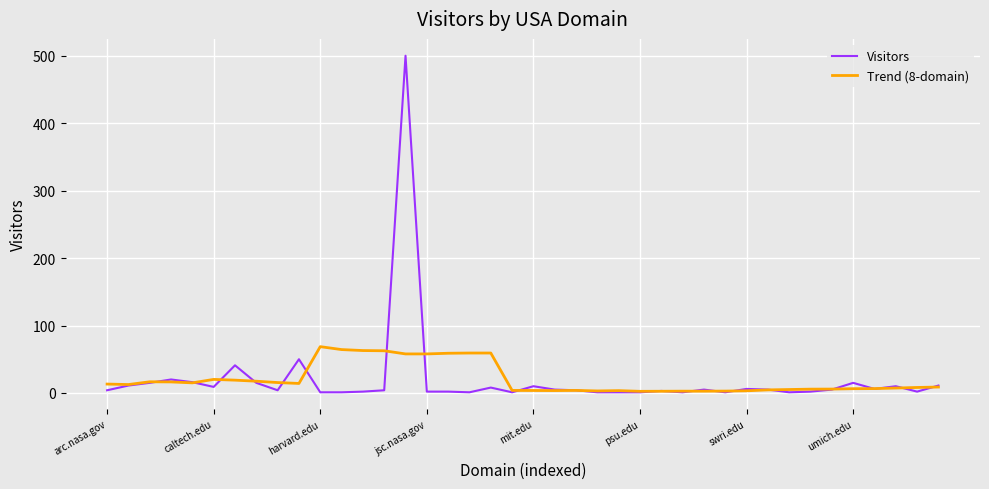

What is the maximum value for Visitors?

500.0